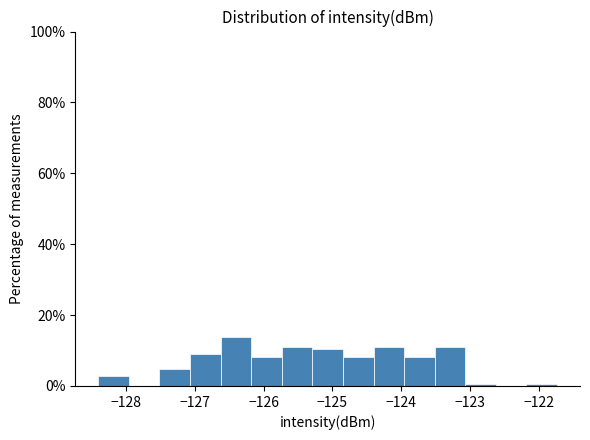

What is the height of the bar covering -128.4 to -128.0 on the x-axis? Neither the bar edges nor the heights are printed on the chart, so give them approximately, as read against the axes.

2